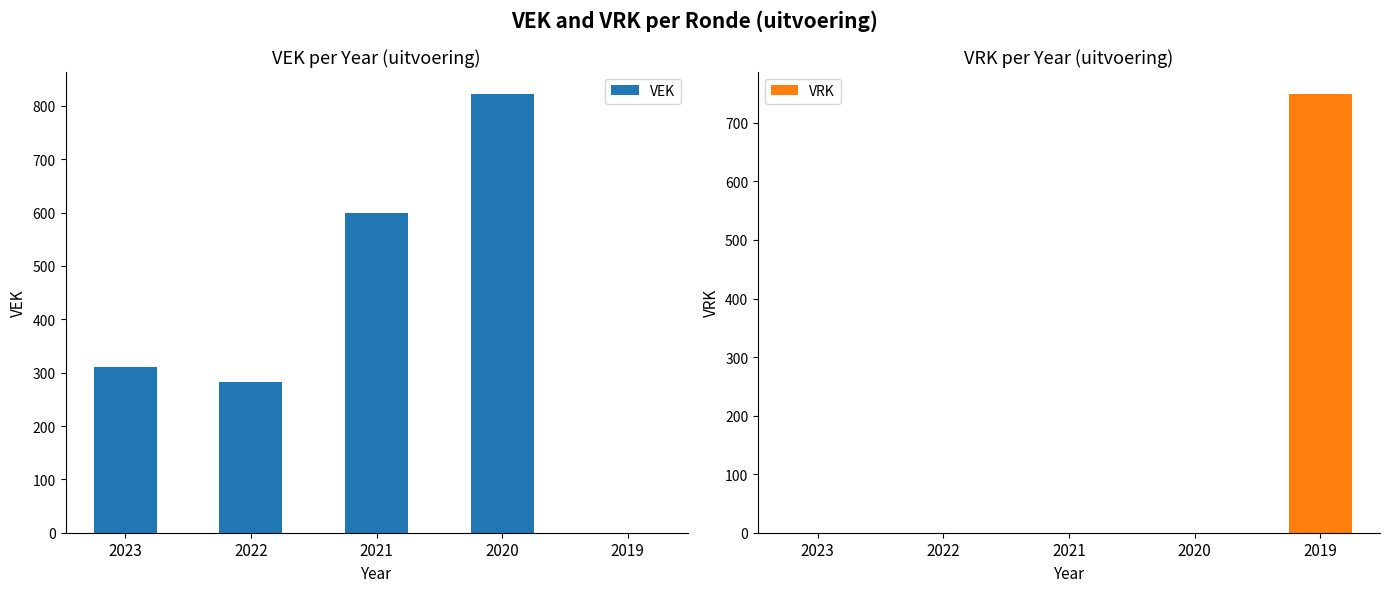

Which label corresponds to the largest value in the chart?

2020